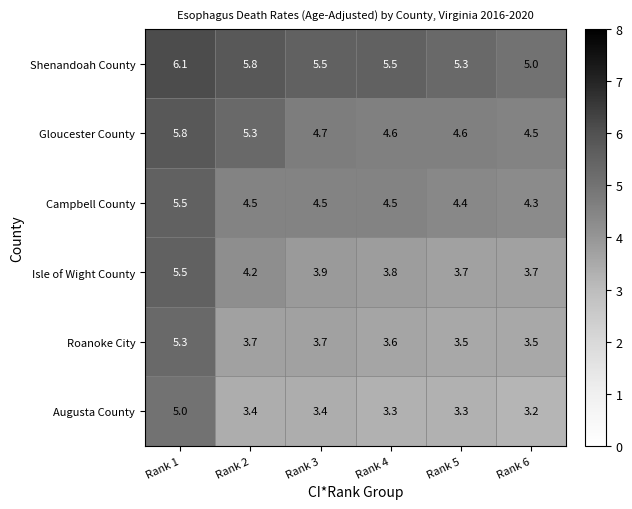

What is the average value of the Isle of Wight County series?

4.1